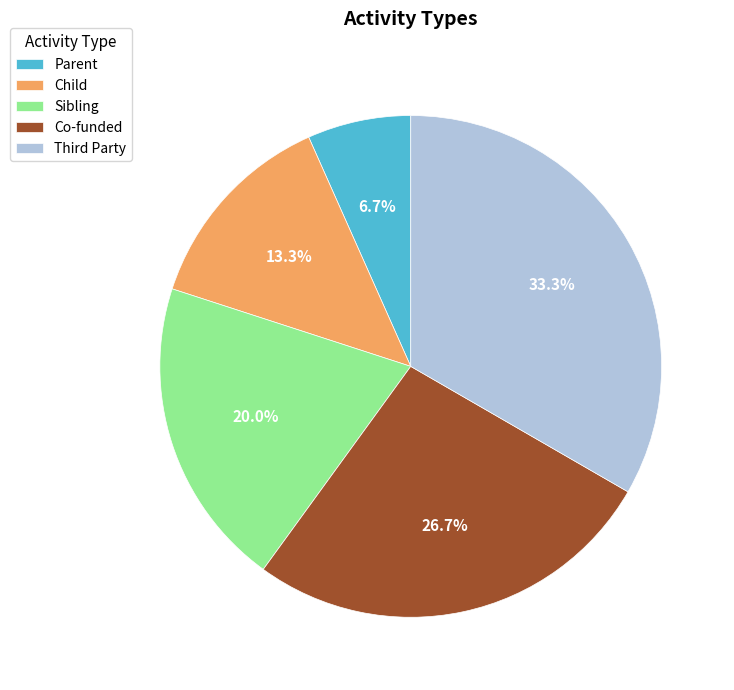

Does any single category account for the majority?

No